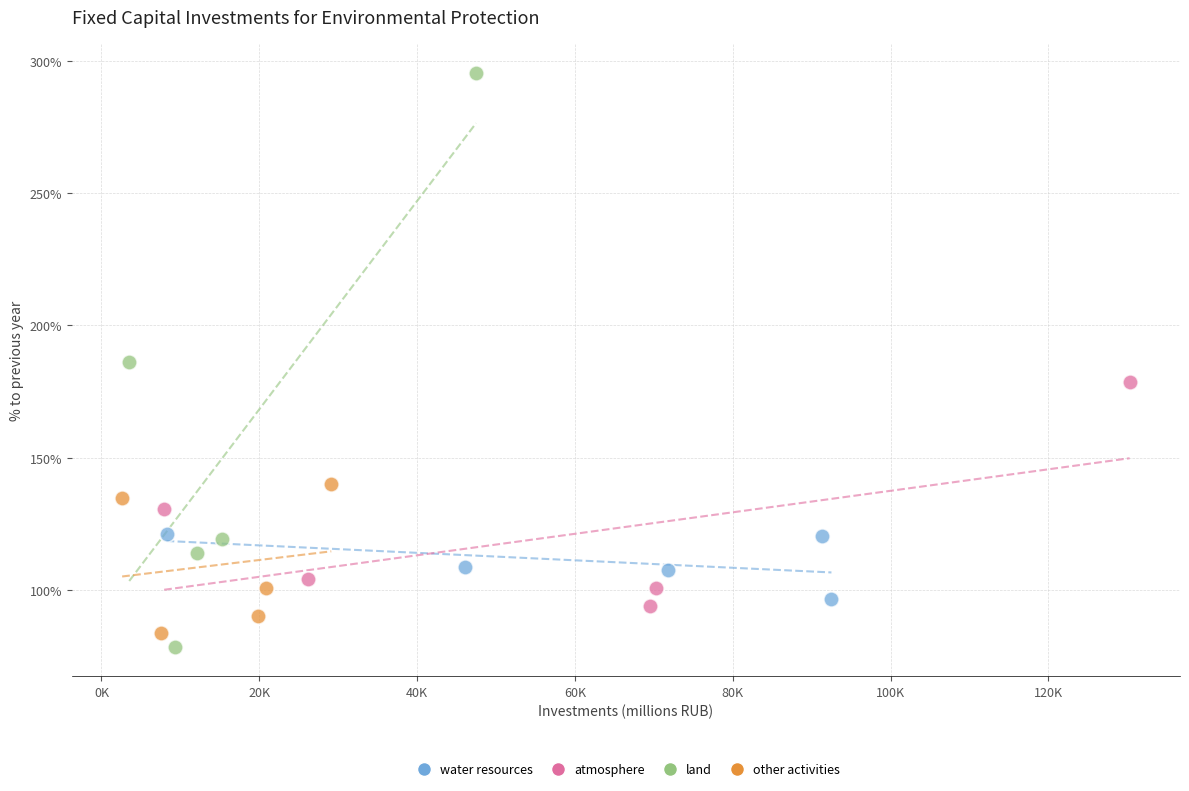

Which series contains the highest Y value?

land